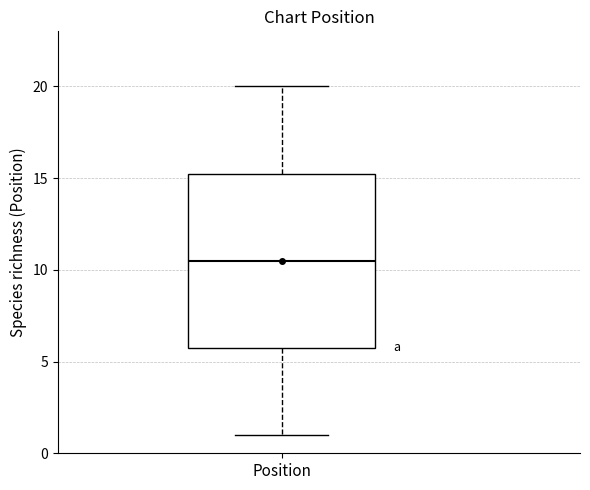

Read this box plot against the y-axis: the position of the median line, the range covered by the box, and the ends of both whiskers. The values are not printed on the chart, so give them approximately, as read against the axis.

median 10.5, box 6.0 to 15.5, whiskers 1.0 to 20.0